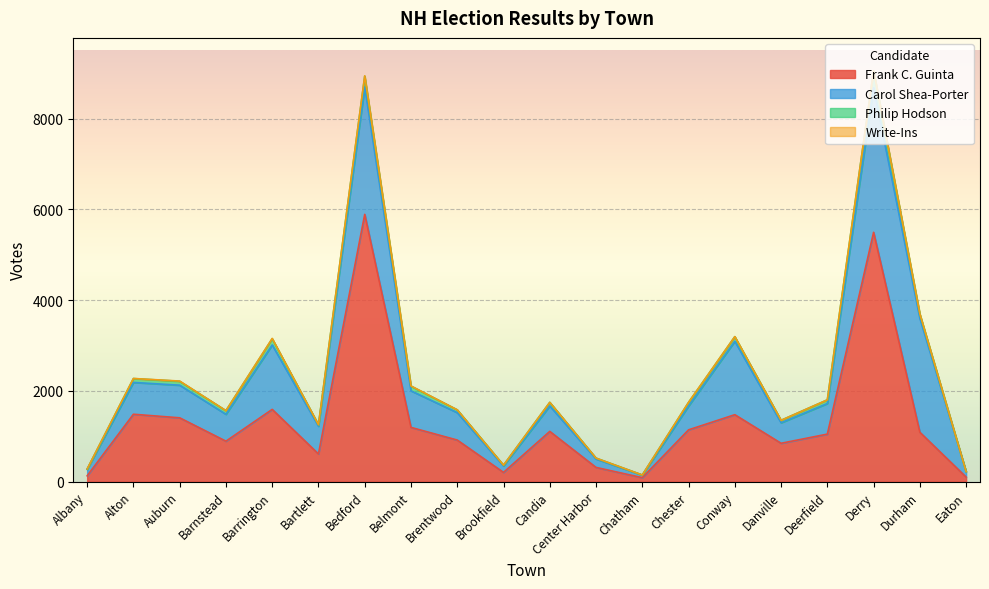

How many categories are shown in the chart?

20